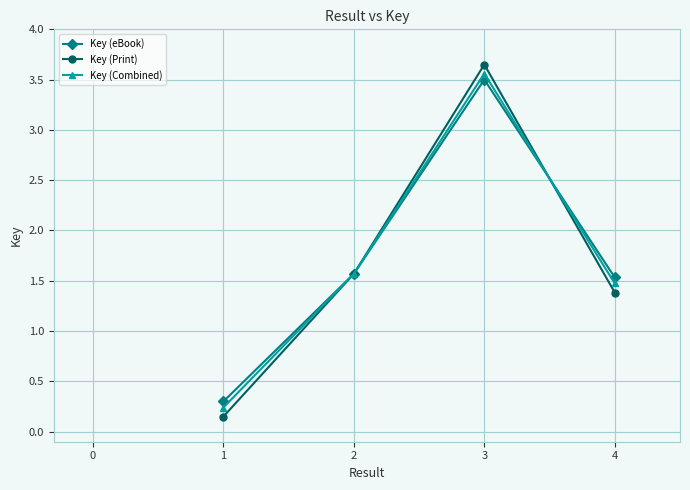

Is this an area chart (filled region under the line)?

No